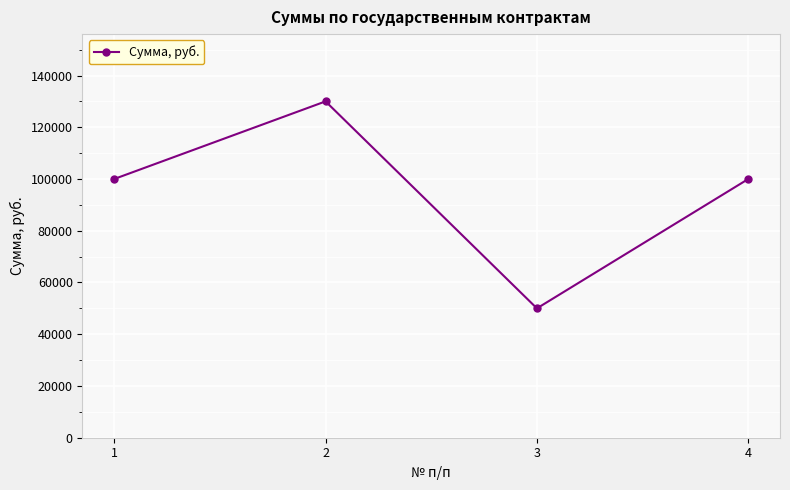

What is the value of the 4th point from the left?

100000